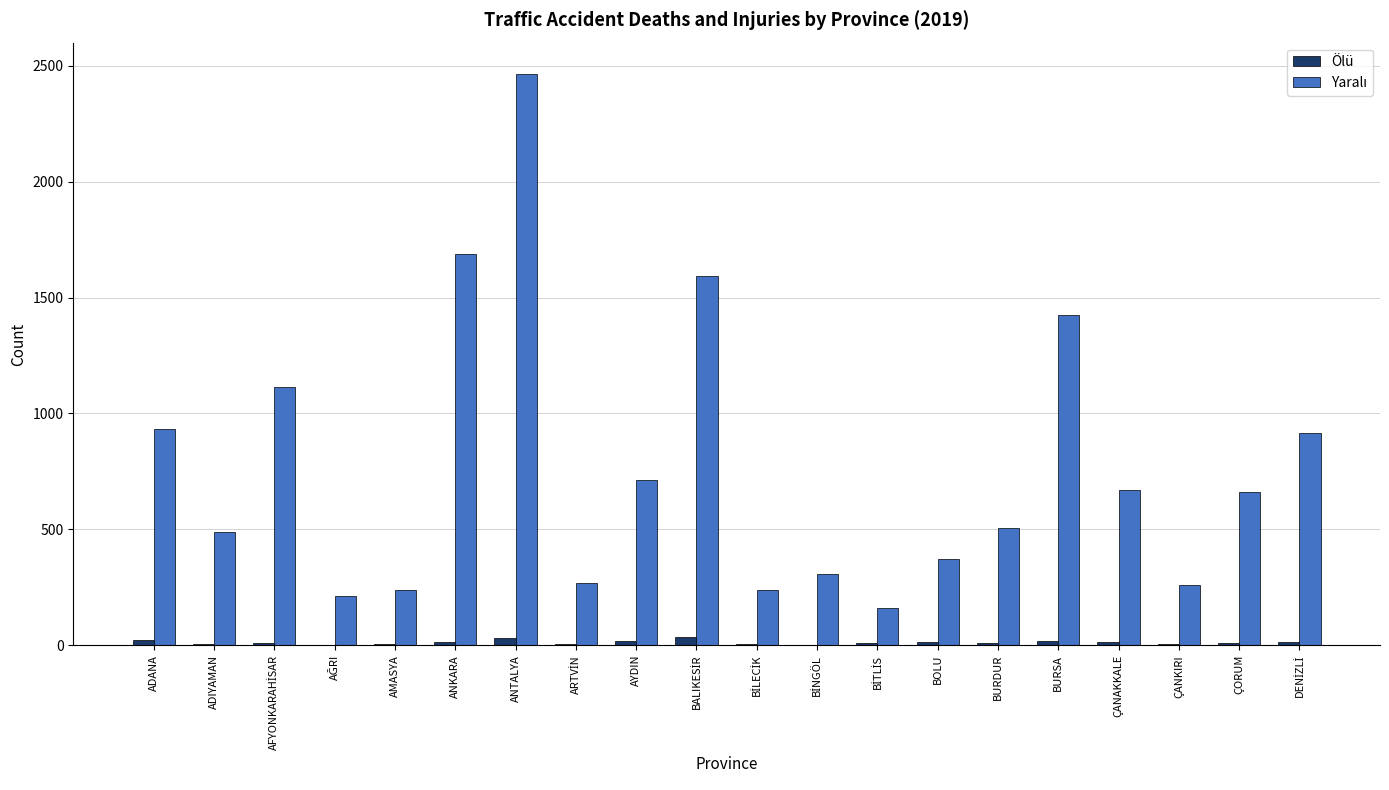

What is the sum of all Ölü values?

248